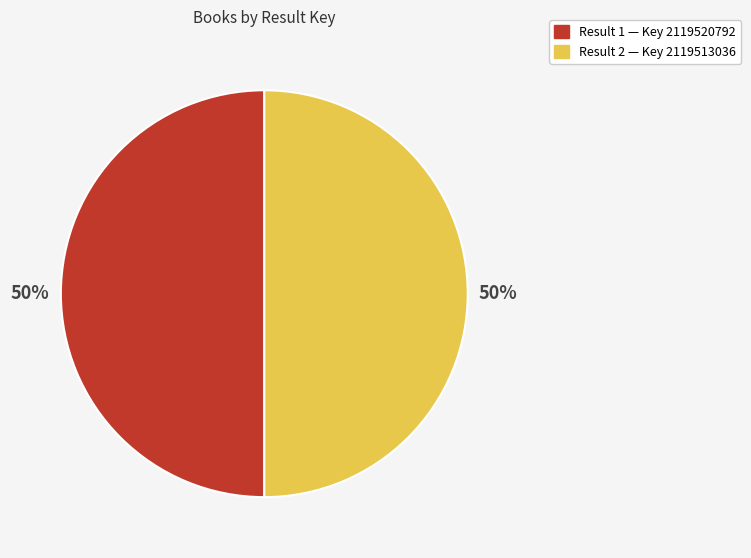

Count the number of slices in the pie.

2